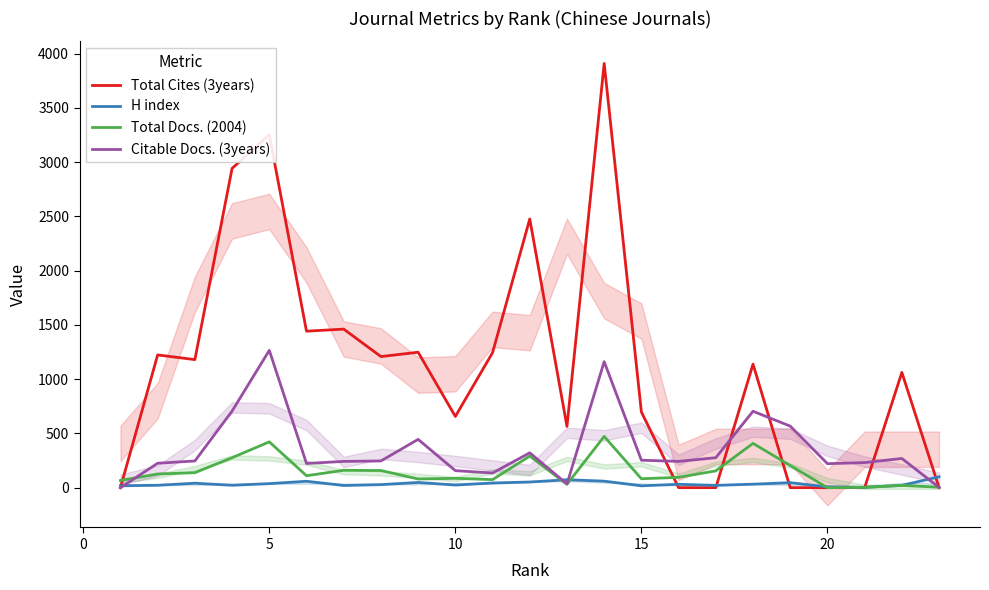

True or false: Total Cites (3years) has more than 2 interior local peaks.

True